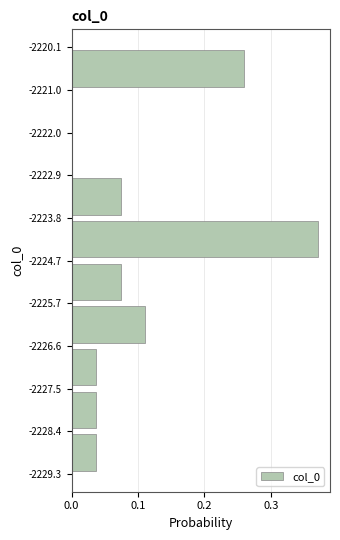

What is the length of the bar covering -2224.7 to -2223.8 on the y-axis? The values are not printed on the chart, so give them approximately, as read against the axis.

0.37